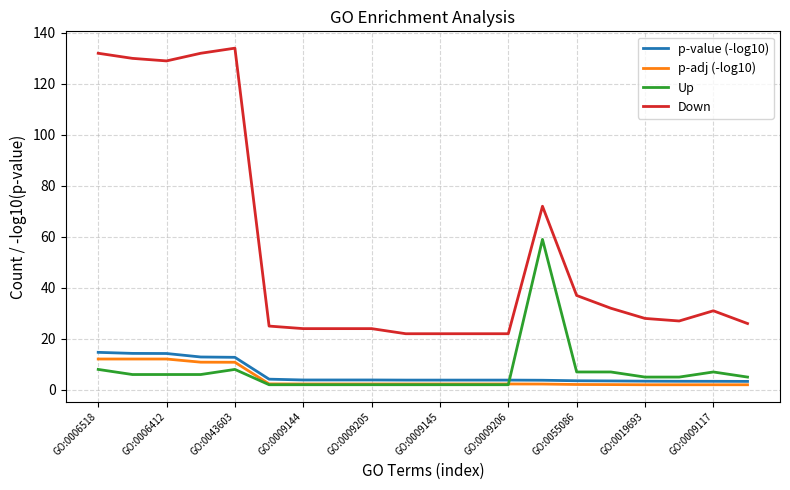

Which series has the largest total across all categories?

Down